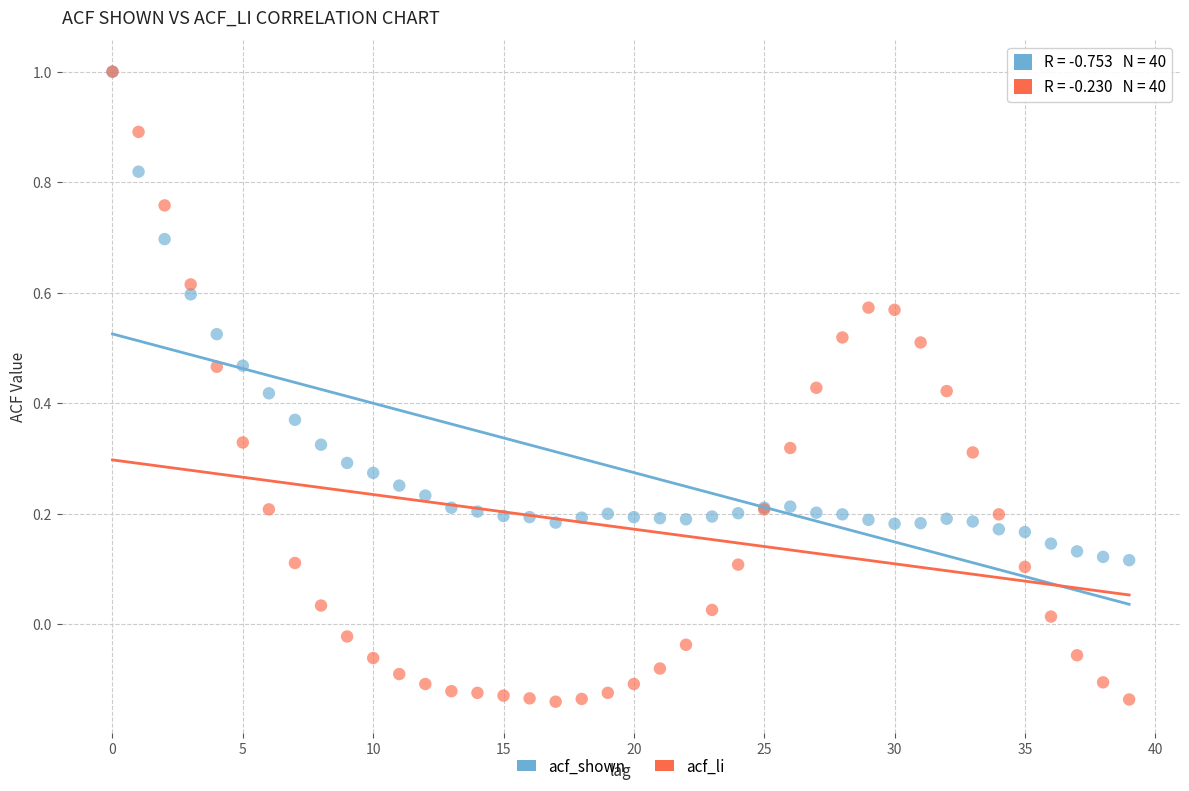

Which series has the widest spread of Y values?

acf_li